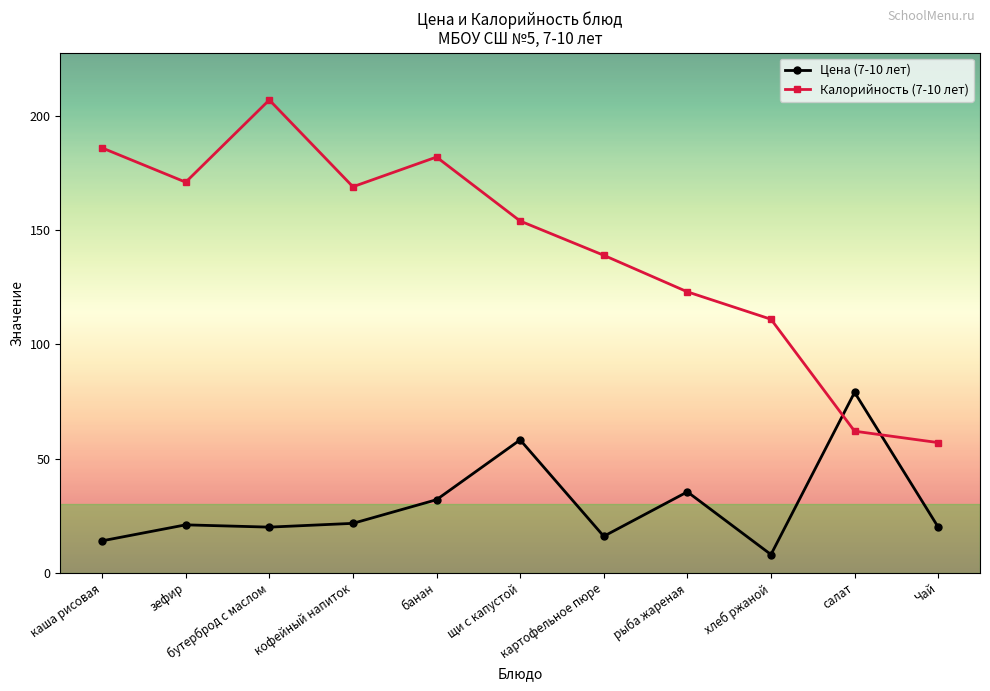

In Цена (7-10 лет), how many points are higher than both neighbors (excluding endpoints)?

4